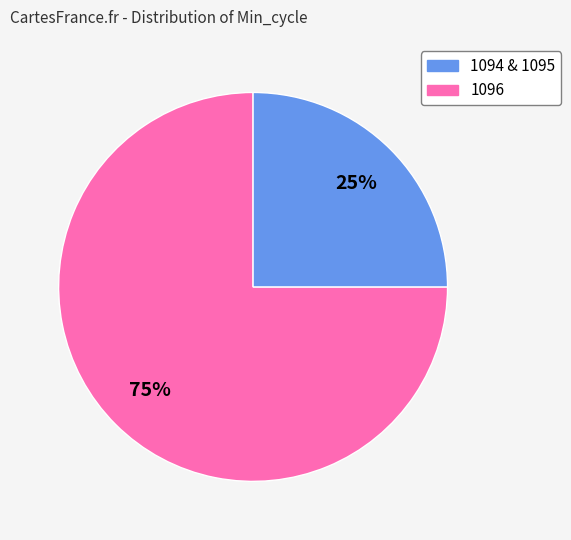

Count the number of slices in the pie.

2